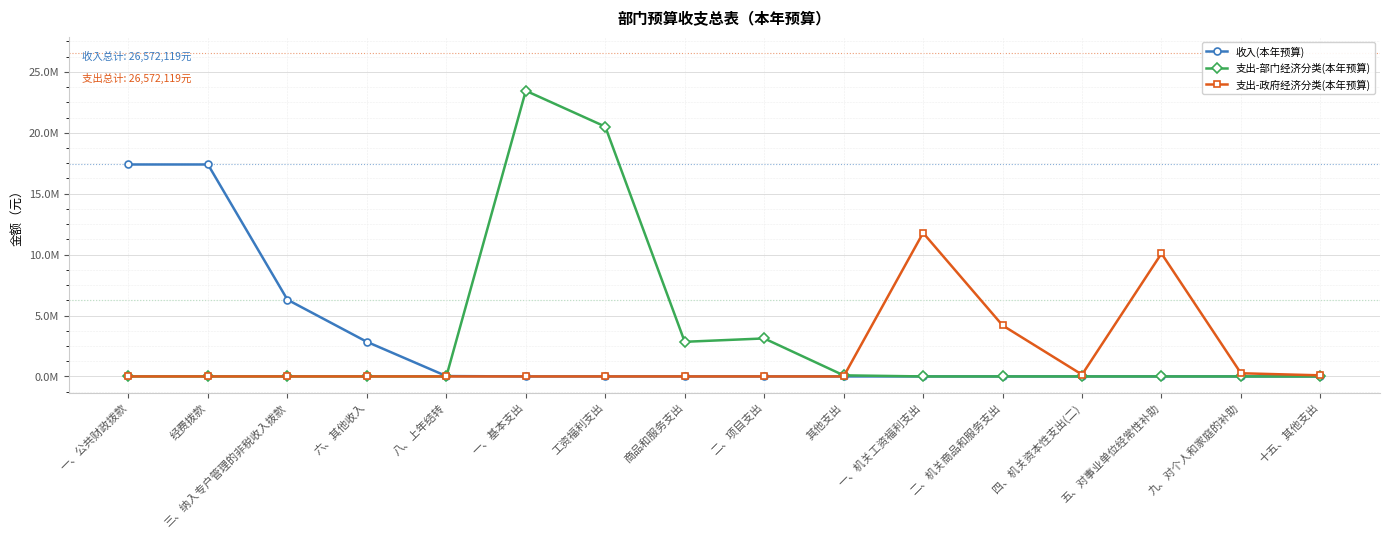

At which category does the chart reach its peak across all series?

一、基本支出